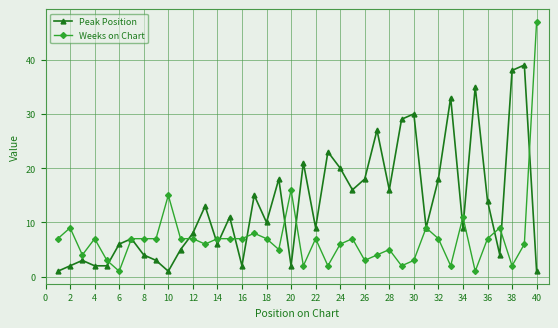

Which series has the largest range (max minus min)?

Weeks on Chart